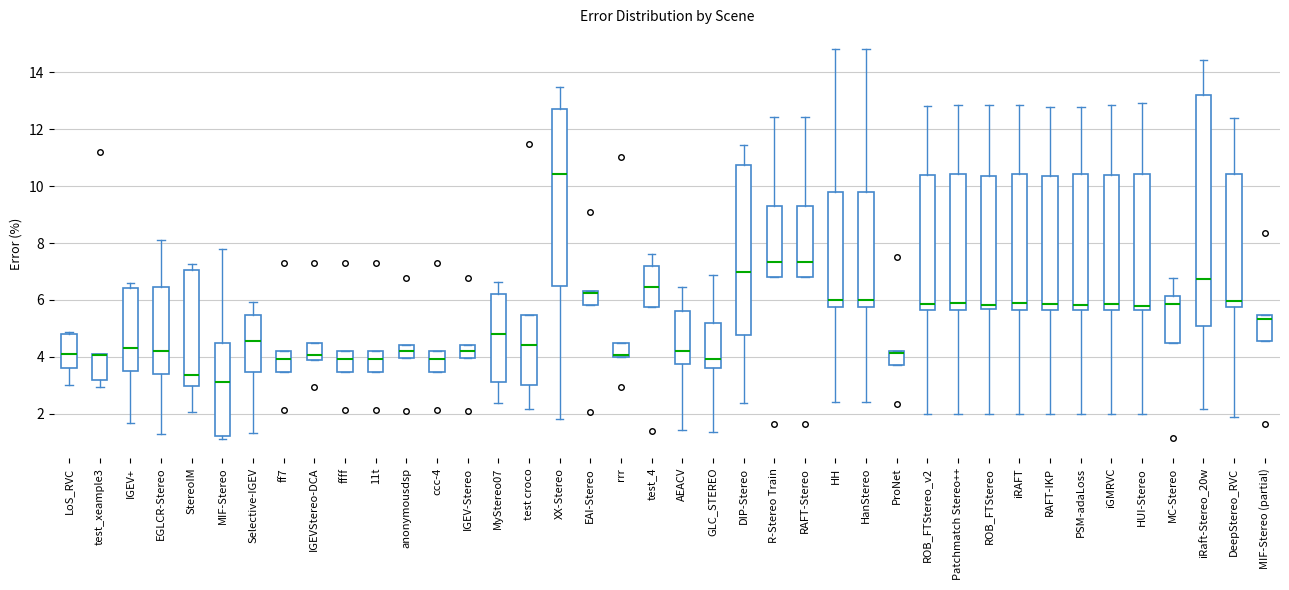

Reading left to right, read every box against the y-axis: the position of its median line, the range the box covers, and the ends of its whiskers. The values are not printed on the chart, so give them approximately, as read against the axis.

LoS_RVC: median 4.0, box 3.6 to 4.8, whiskers 3.0 to 4.8 (just above the box's upper edge)
test_xeample3: median 4.0 (drawn on the box's upper edge), box 3.2 to 4.0, whiskers 3.0 to 4.0
IGEV+: median 4.4, box 3.4 to 6.4, whiskers 1.6 to 6.6
EGLCR-Stereo: median 4.2, box 3.4 to 6.4, whiskers 1.2 to 8.2
StereoIM: median 3.4, box 3.0 to 7.0, whiskers 2.0 to 7.2
MIF-Stereo: median 3.2, box 1.2 to 4.6, whiskers 1.2 (just below the box's lower edge) to 7.8
Selective-IGEV: median 4.6, box 3.4 to 5.4, whiskers 1.4 to 6.0
ff7: median 4.0, box 3.4 to 4.2, whiskers 3.4 to 4.2
IGEVStereo-DCA: median 4.0 (just above the box's lower edge), box 4.0 to 4.6, whiskers 4.0 to 4.6
ffff: median 4.0, box 3.4 to 4.2, whiskers 3.4 to 4.2
11t: median 4.0, box 3.4 to 4.2, whiskers 3.4 to 4.2
anonymousdsp: median 4.2, box 4.0 to 4.4, whiskers 4.0 to 4.4
ccc-4: median 4.0, box 3.4 to 4.2, whiskers 3.4 to 4.2
IGEV-Stereo: median 4.2, box 4.0 to 4.4, whiskers 4.0 to 4.4
MyStereo07: median 4.8, box 3.2 to 6.2, whiskers 2.4 to 6.6
test croco: median 4.4, box 3.0 to 5.4, whiskers 2.2 to 5.4
XX-Stereo: median 10.4, box 6.6 to 12.8, whiskers 1.8 to 13.4
EAI-Stereo: median 6.2, box 5.8 to 6.4, whiskers 5.8 to 6.4
rrr: median 4.0 (drawn on the box's lower edge), box 4.0 to 4.6, whiskers 4.0 to 4.6
test_4: median 6.4, box 5.8 to 7.2, whiskers 5.8 to 7.6
AEACV: median 4.2, box 3.8 to 5.6, whiskers 1.4 to 6.4
GLC_STEREO: median 4.0, box 3.6 to 5.2, whiskers 1.4 to 6.8
DIP-Stereo: median 7.0, box 4.8 to 10.8, whiskers 2.4 to 11.4
R-Stereo Train: median 7.4, box 6.8 to 9.4, whiskers 6.8 to 12.4
RAFT-Stereo: median 7.4, box 6.8 to 9.4, whiskers 6.8 to 12.4
HH: median 6.0, box 5.8 to 9.8, whiskers 2.4 to 14.8
HanStereo: median 6.0, box 5.8 to 9.8, whiskers 2.4 to 14.8
ProNet: median 4.2 (just below the box's upper edge), box 3.8 to 4.2, whiskers 3.8 to 4.2
ROB_FTStereo_v2: median 5.8, box 5.6 to 10.4, whiskers 2.0 to 12.8
Patchmatch Stereo++: median 5.8, box 5.6 to 10.4, whiskers 2.0 to 12.8
ROB_FTStereo: median 5.8, box 5.6 to 10.4, whiskers 2.0 to 12.8
iRAFT: median 5.8, box 5.6 to 10.4, whiskers 2.0 to 12.8
RAFT-IKP: median 5.8, box 5.6 to 10.4, whiskers 2.0 to 12.8
PSM-adaLoss: median 5.8, box 5.6 to 10.4, whiskers 2.0 to 12.8
iGMRVC: median 5.8, box 5.6 to 10.4, whiskers 2.0 to 12.8
HUI-Stereo: median 5.8, box 5.6 to 10.4, whiskers 2.0 to 13.0
MC-Stereo: median 5.8, box 4.4 to 6.2, whiskers 4.4 to 6.8
iRaft-Stereo_20w: median 6.8, box 5.0 to 13.2, whiskers 2.2 to 14.4
DeepStereo_RVC: median 6.0, box 5.8 to 10.4, whiskers 1.8 to 12.4
MIF-Stereo (partial): median 5.4 (just below the box's upper edge), box 4.6 to 5.4, whiskers 4.6 to 5.4